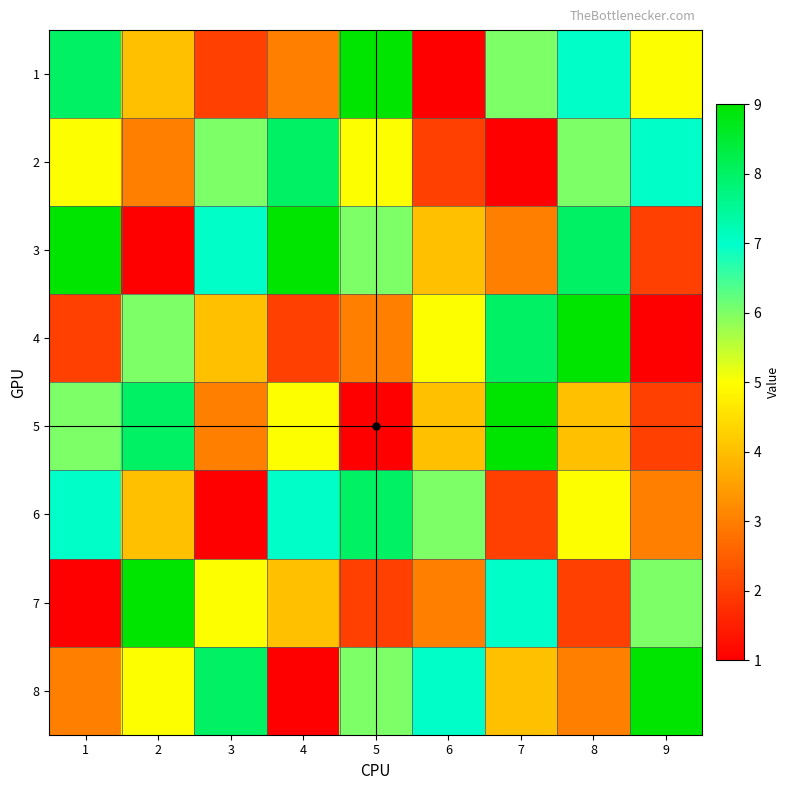

How many series are shown in this chart?

8